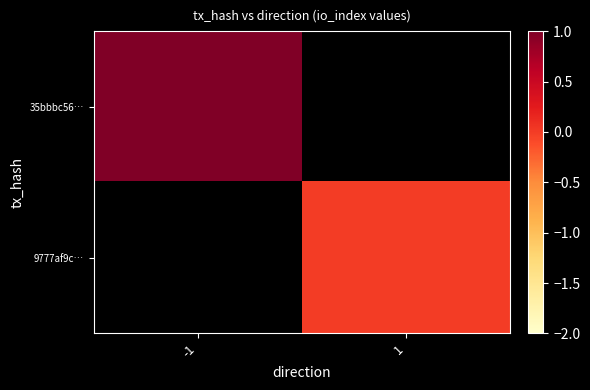

Which category has the highest value in the 35bbbc56… series?

-1